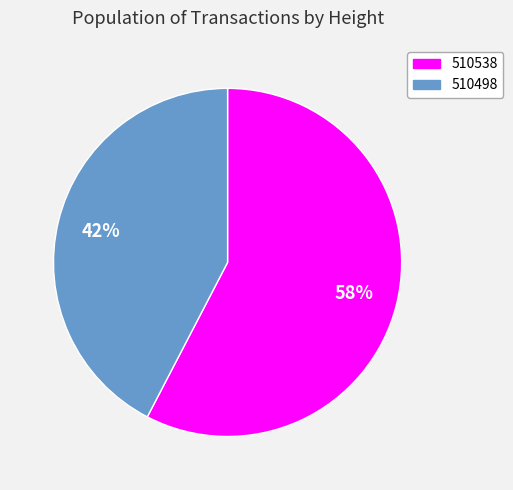

To the nearest percent, what percentage of the pie is 510498?

42%